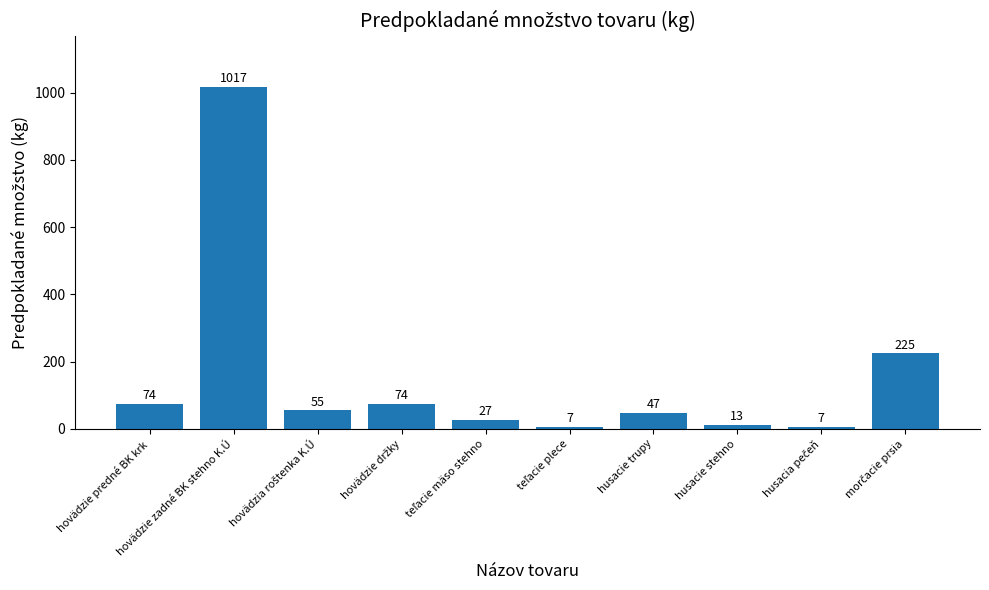

Is it true that the value at husacie stehno is 13?

True